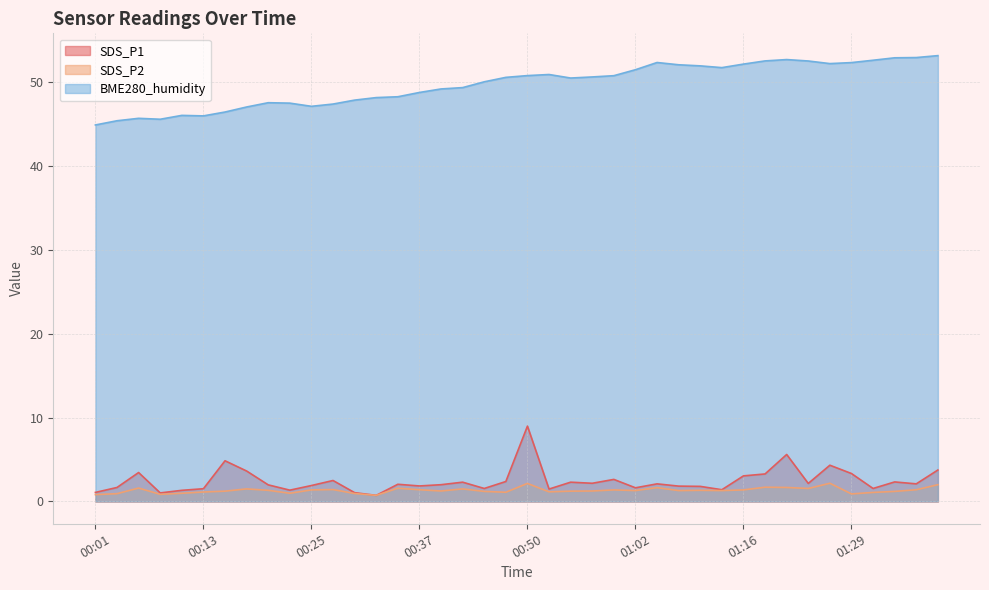

What is the minimum value for SDS_P1?

0.7